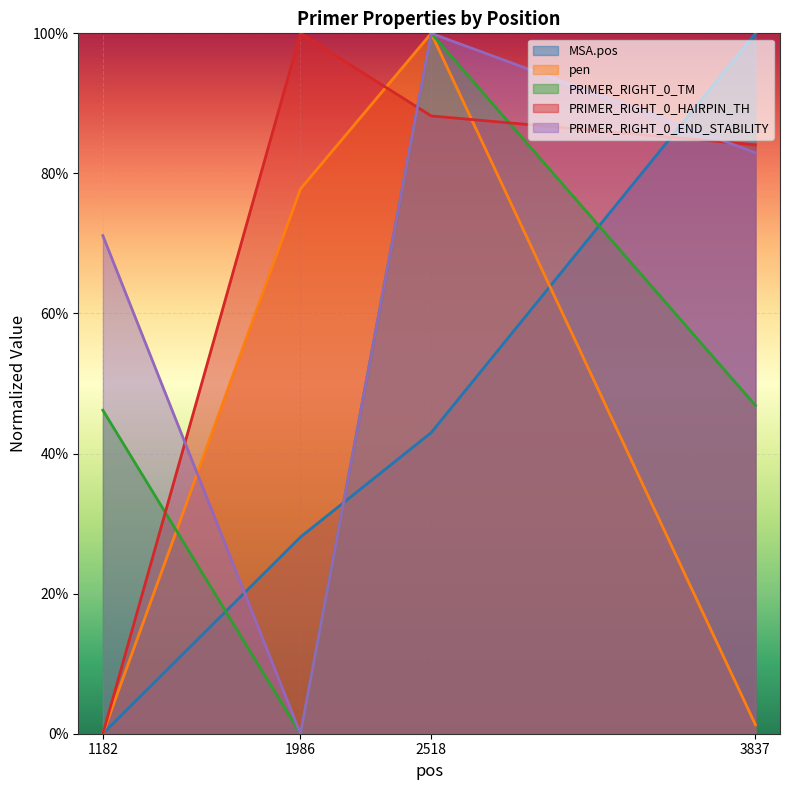

Which series ends up on top after the final intersection of PRIMER_RIGHT_0_HAIRPIN_TH and MSA.pos?

MSA.pos